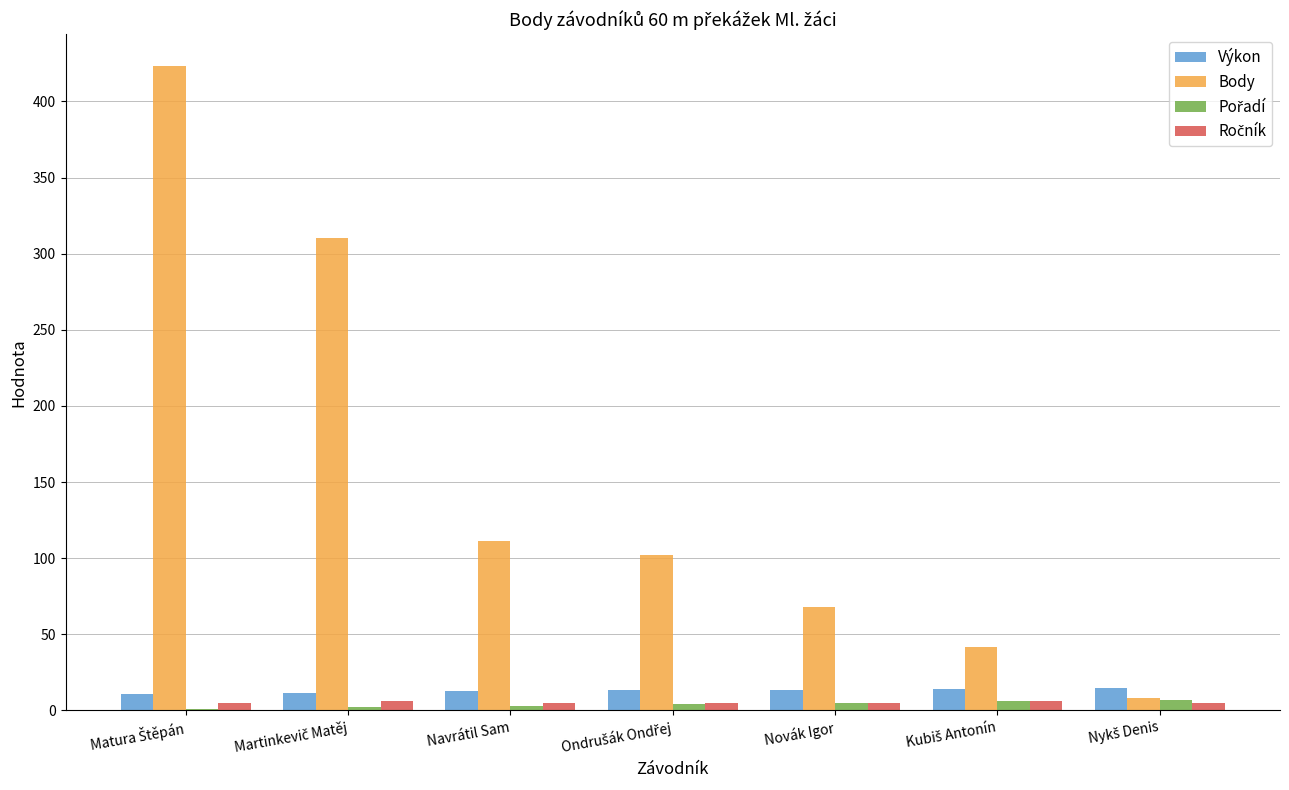

Which series changed the most between Navrátil Sam and Novák Igor?

Body